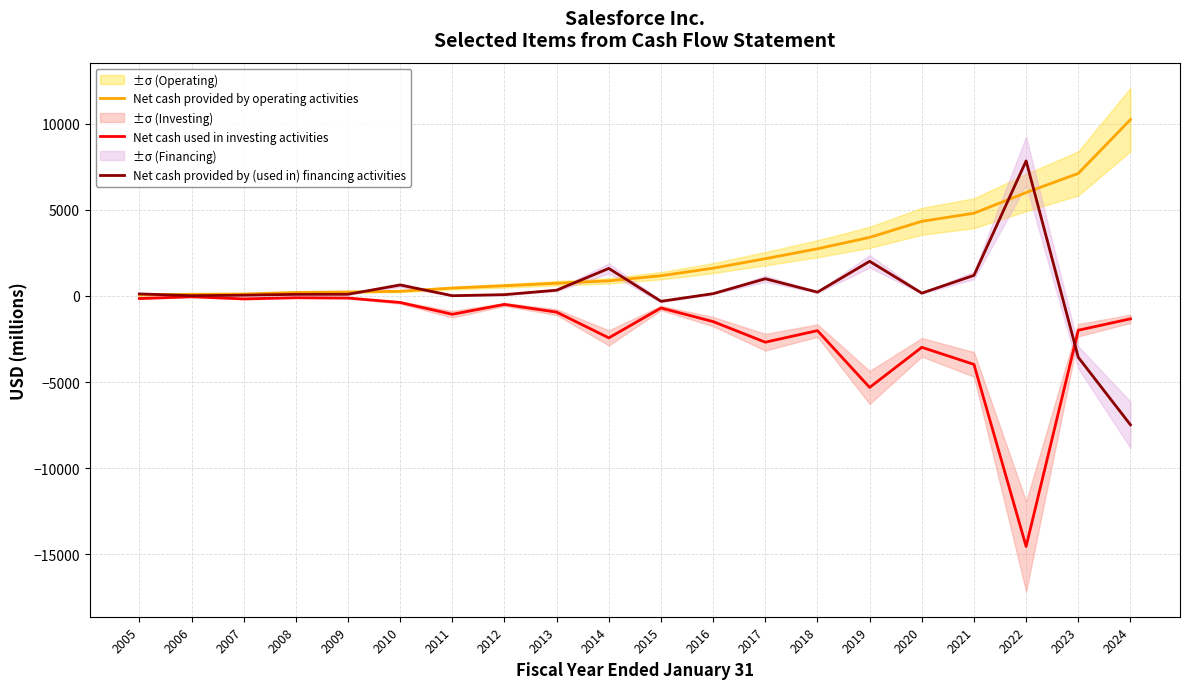

What is the value of the Net cash used in investing activities point at the 12th from the left?

-1488